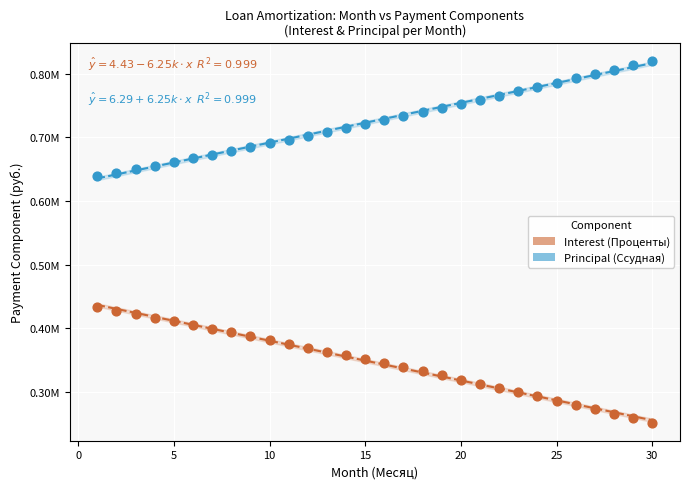

Which series contains the lowest Y value?

Interest (Проценты)